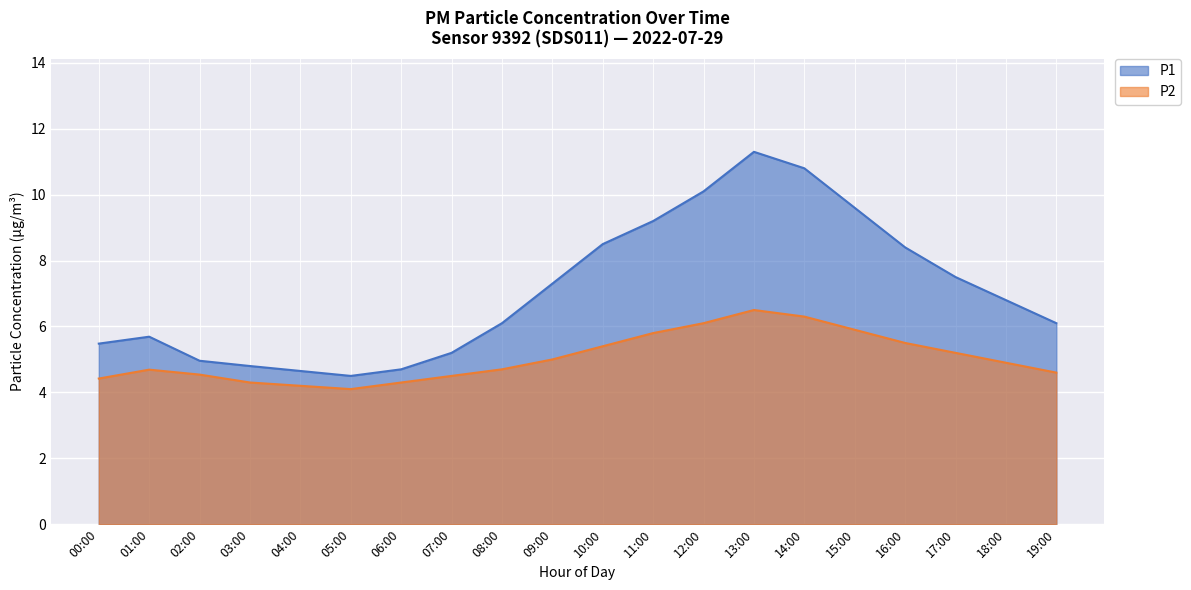

At which category is the sum across all series the highest?

13:00